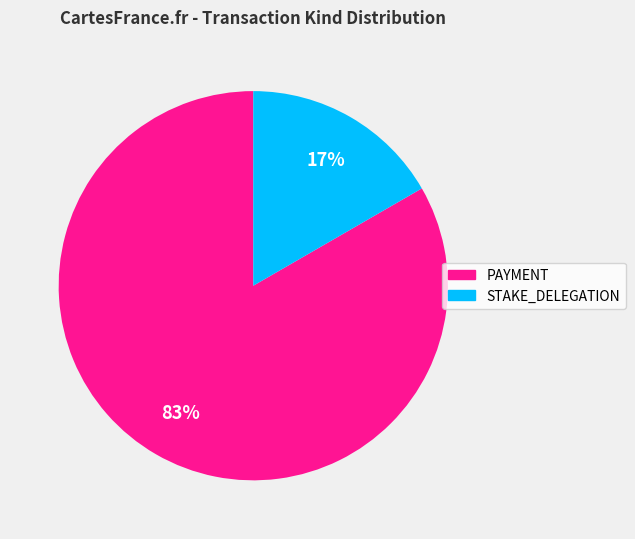

Do STAKE_DELEGATION and PAYMENT together represent more than half of the pie?

Yes